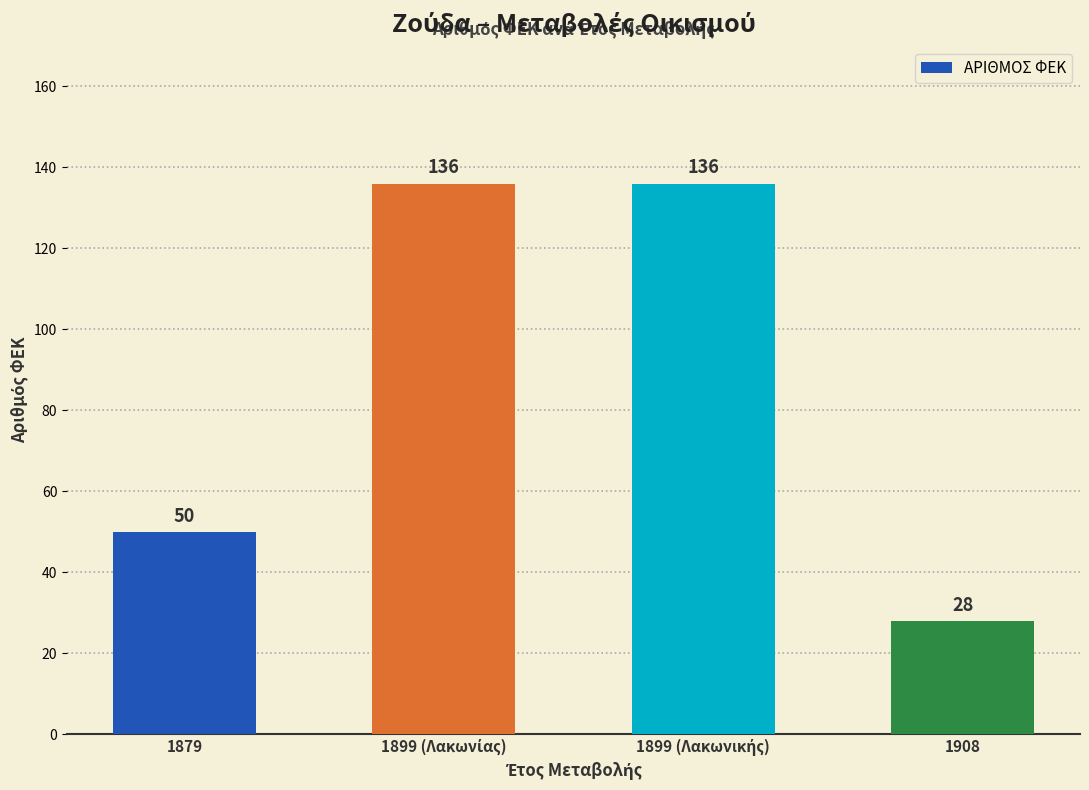

What is the average value?

88